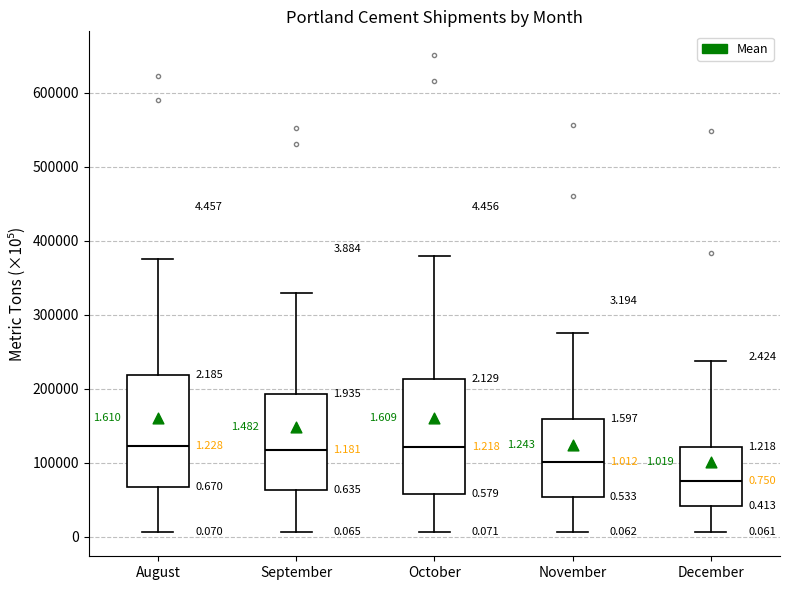

Which box has the lowest median line?

December